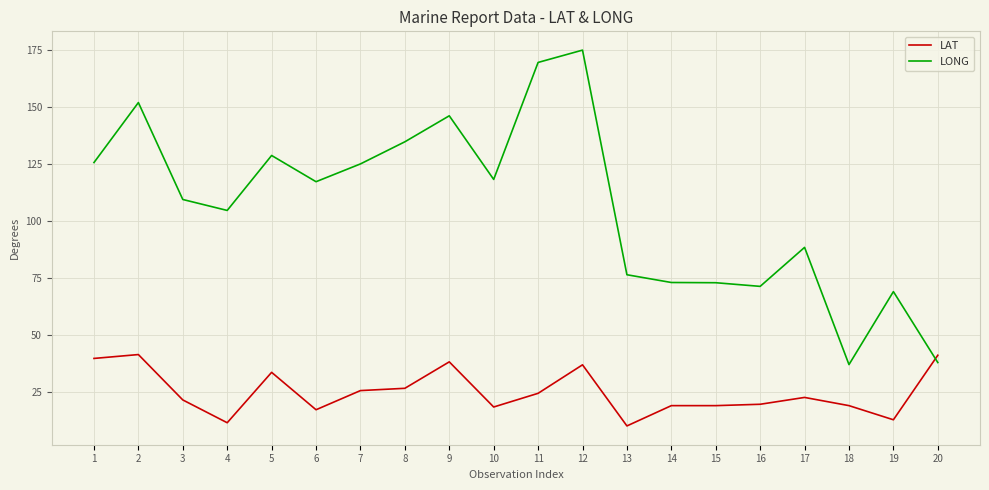

What is the difference between the LAT values at 8 and 1?

13.1